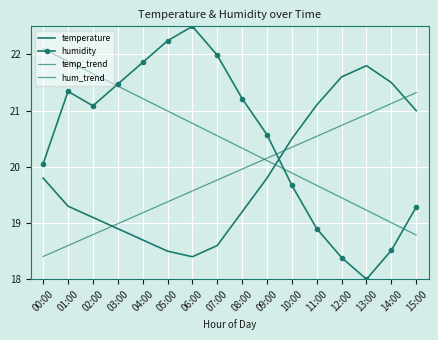

What is the total value across all series at 09:00?

80.6